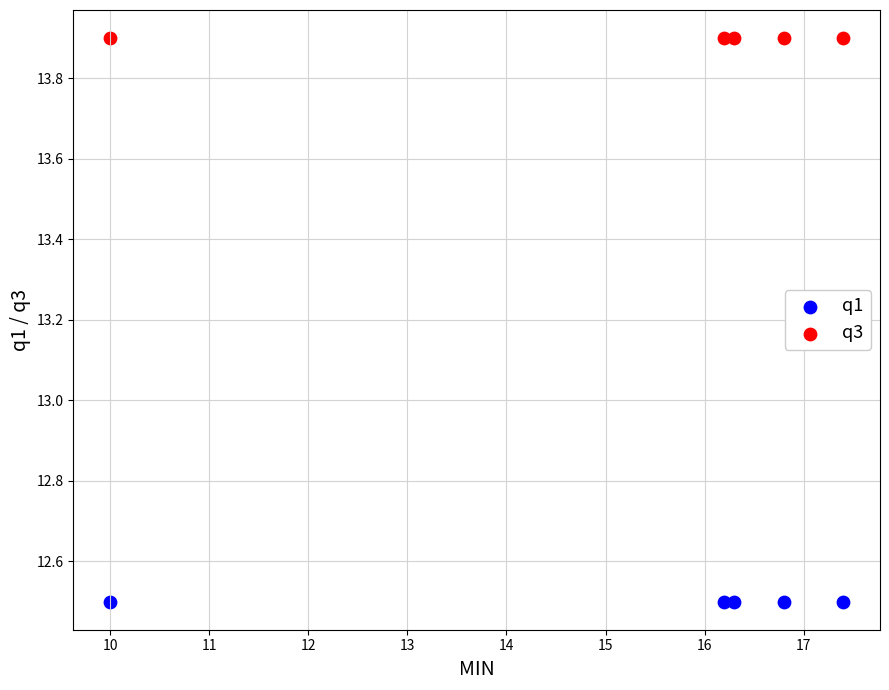

Which series contains the lowest Y value?

q1